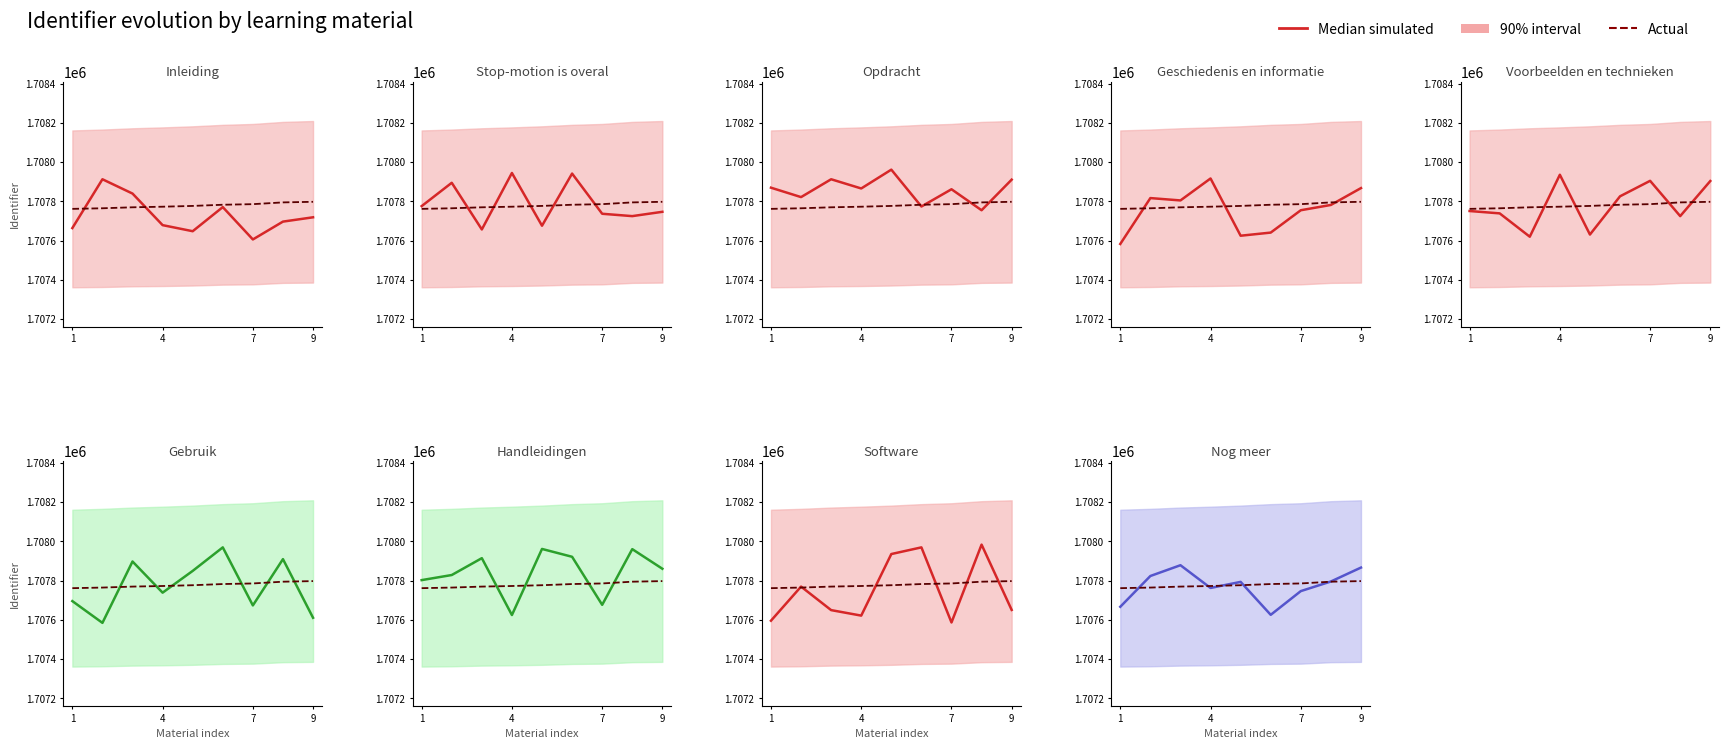

At which category is the sum across all series the highest?

9